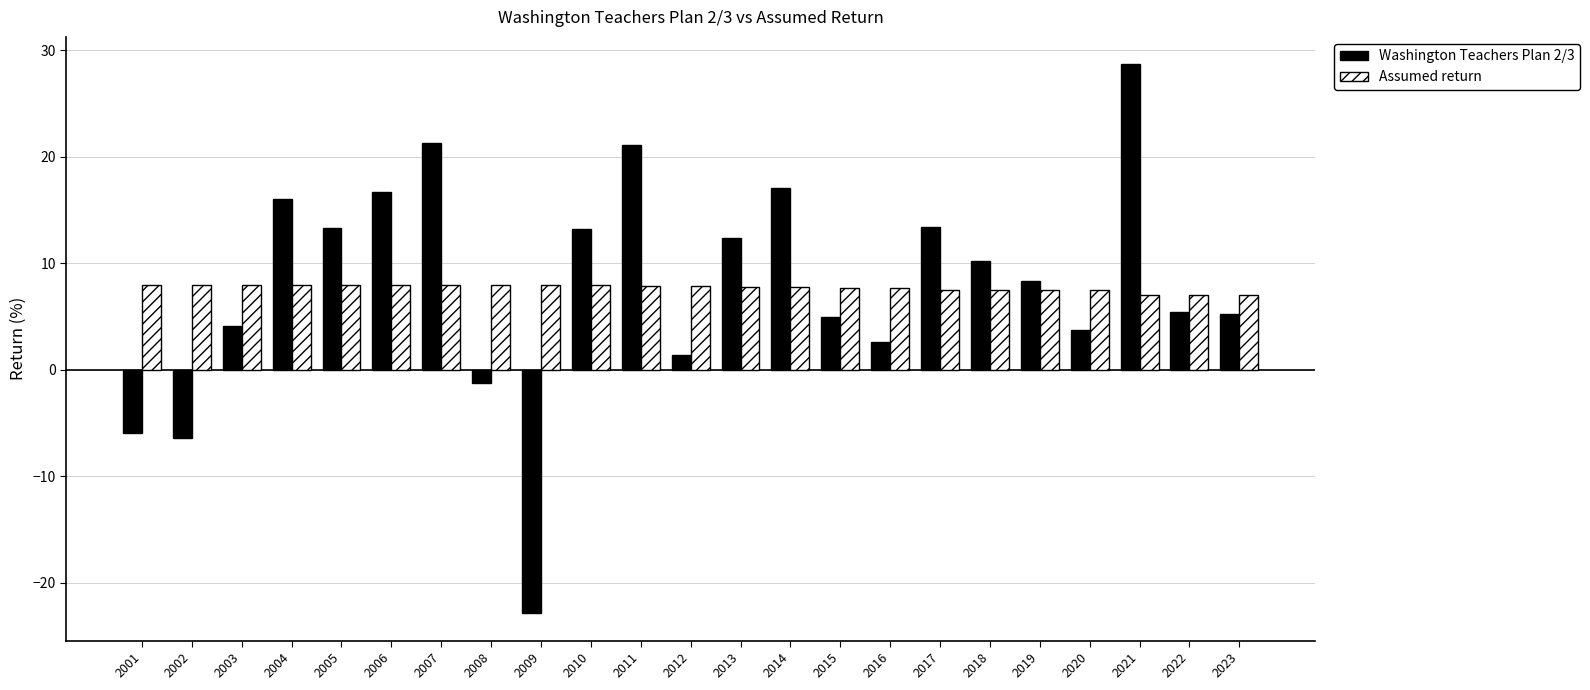

How many data points in Washington Teachers Plan 2/3 are above 8?

12